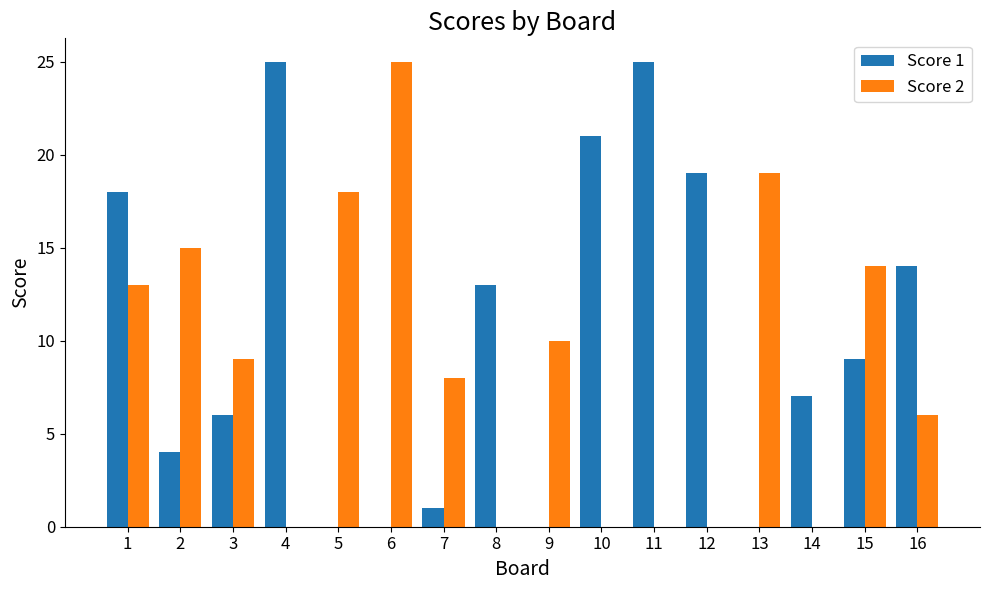

Are the bars grouped side by side (vs. stacked)?

Yes